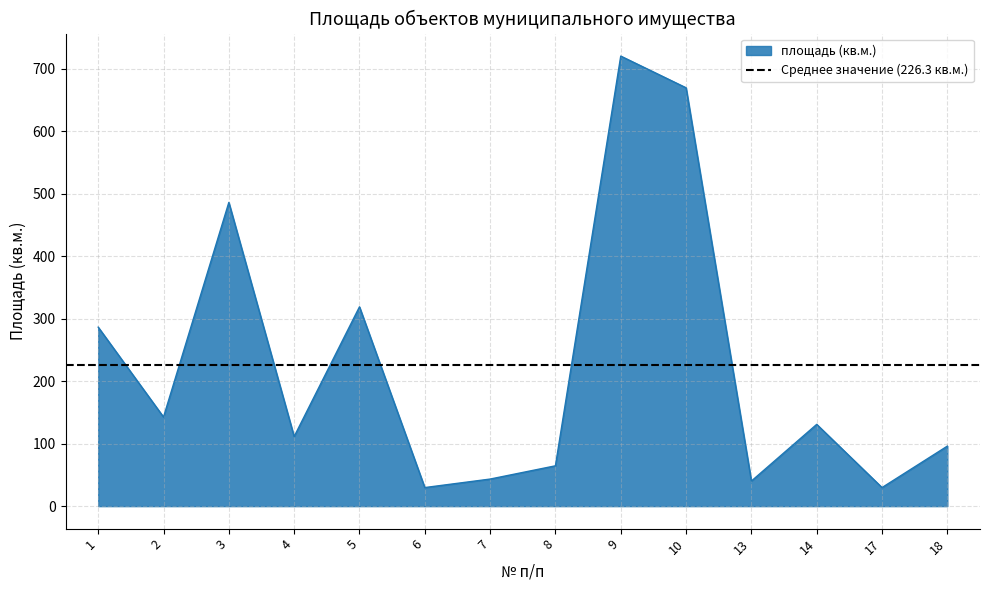

What is the lowest value of the площадь (кв.м.) series?

29.7